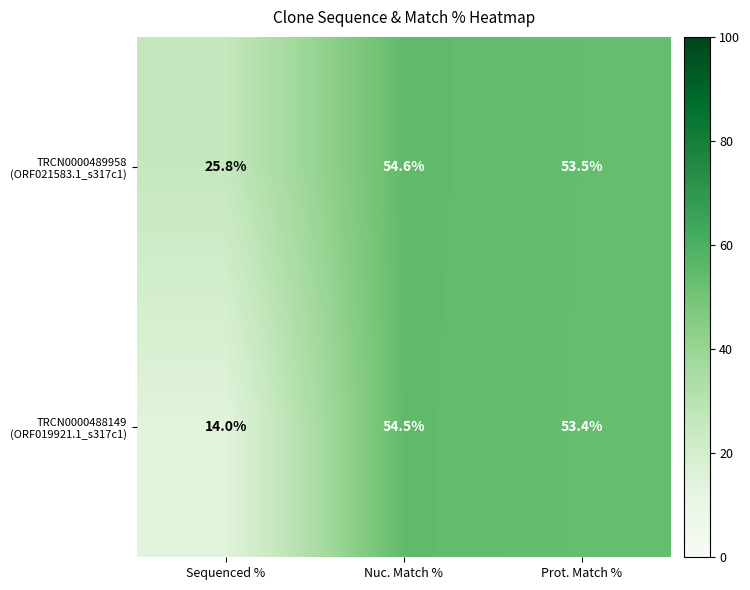

What is the spread (max minus min) of values at Sequenced %?

11.8